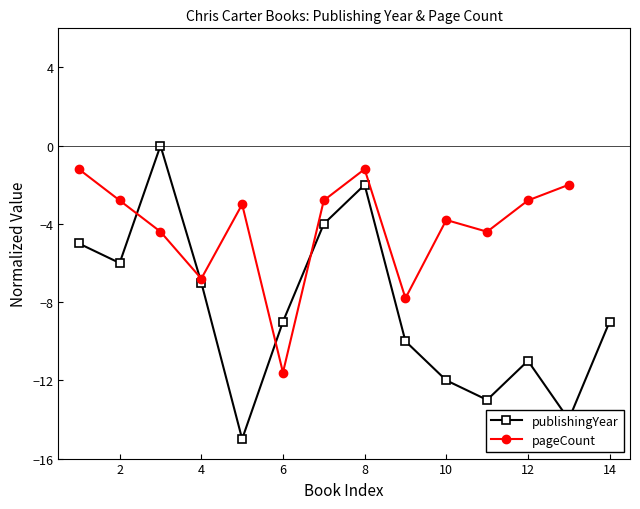

Where is the first local minimum for publishingYear?

2